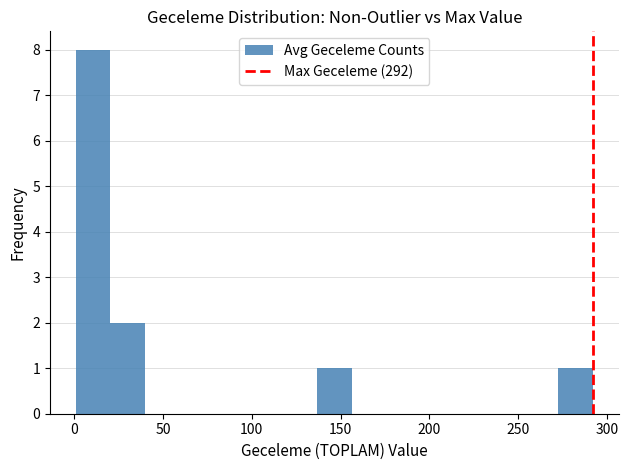

Read against the x-axis, roughly where is the centre of the tallest bar?

10